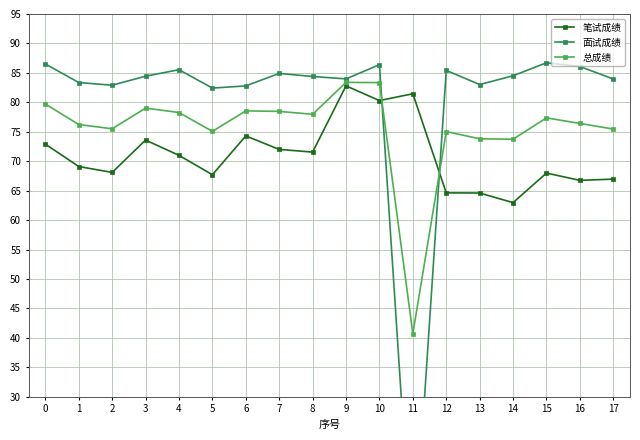

What is the difference between the highest and lowest values at 0?

13.6